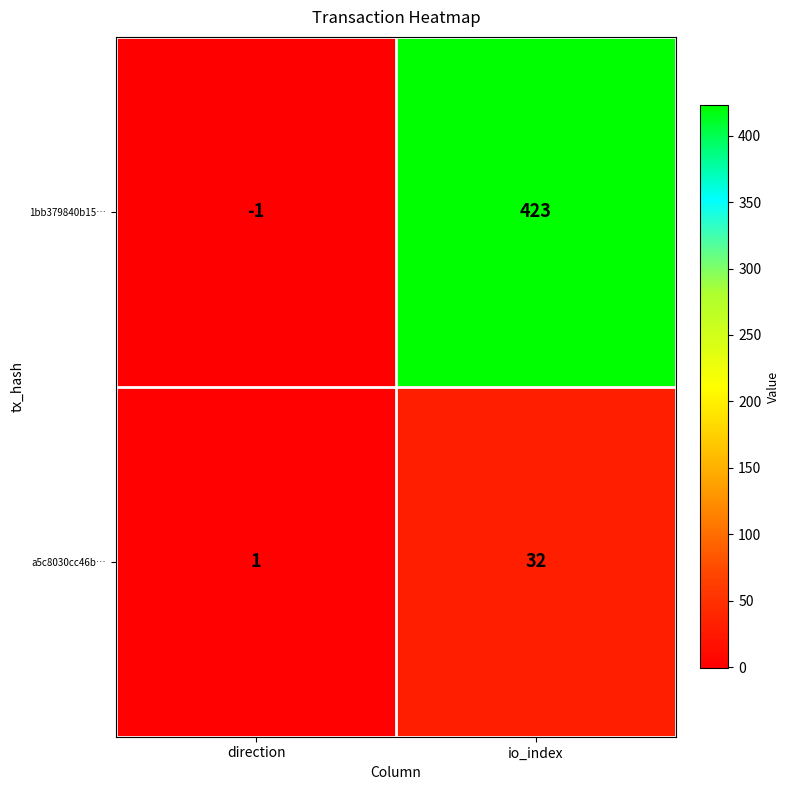

List the series in order of their peak value, lowest first.

a5c8030cc46b…, 1bb379840b15…